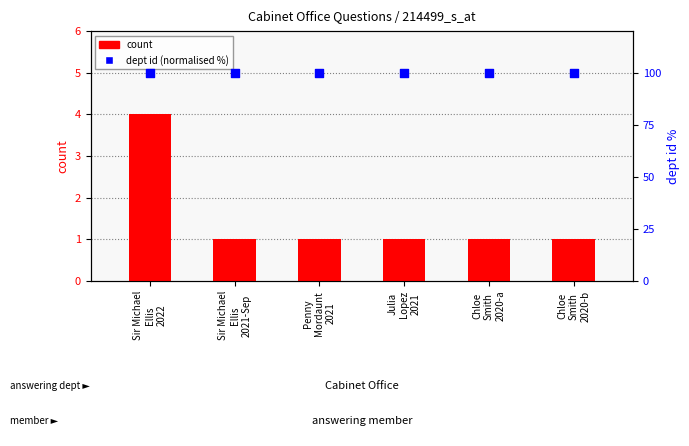

Is the value of count at Penny
Mordaunt
2021 greater than the value of dept id (normalised %) at Sir Michael
Ellis
2021-Sep?

No